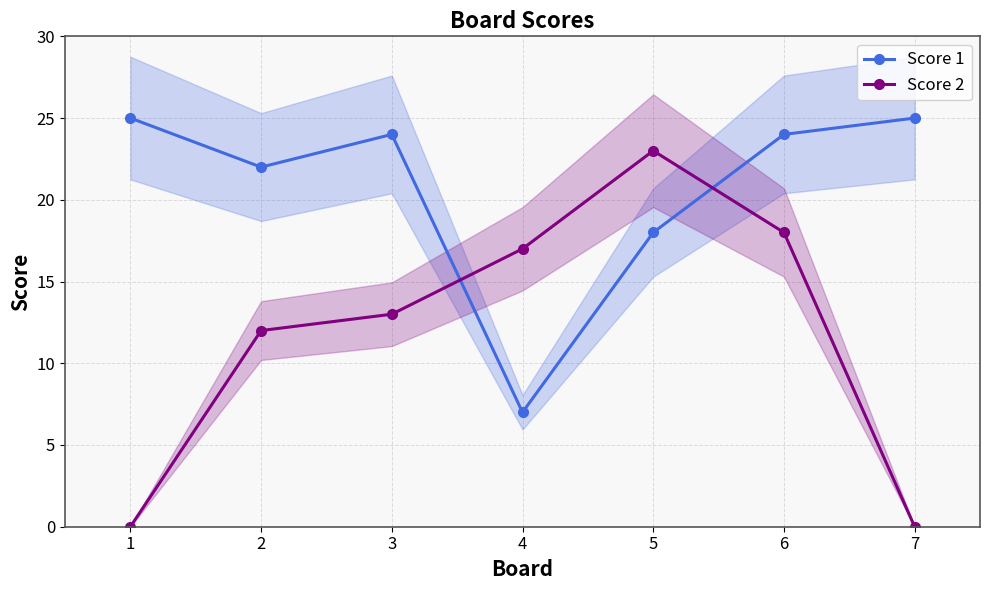

Reading right to left, list all the values displayed in this chart.

Score 1: 7=25	6=24	5=18	4=7	3=24	2=22	1=25
Score 2: 7=0	6=18	5=23	4=17	3=13	2=12	1=0